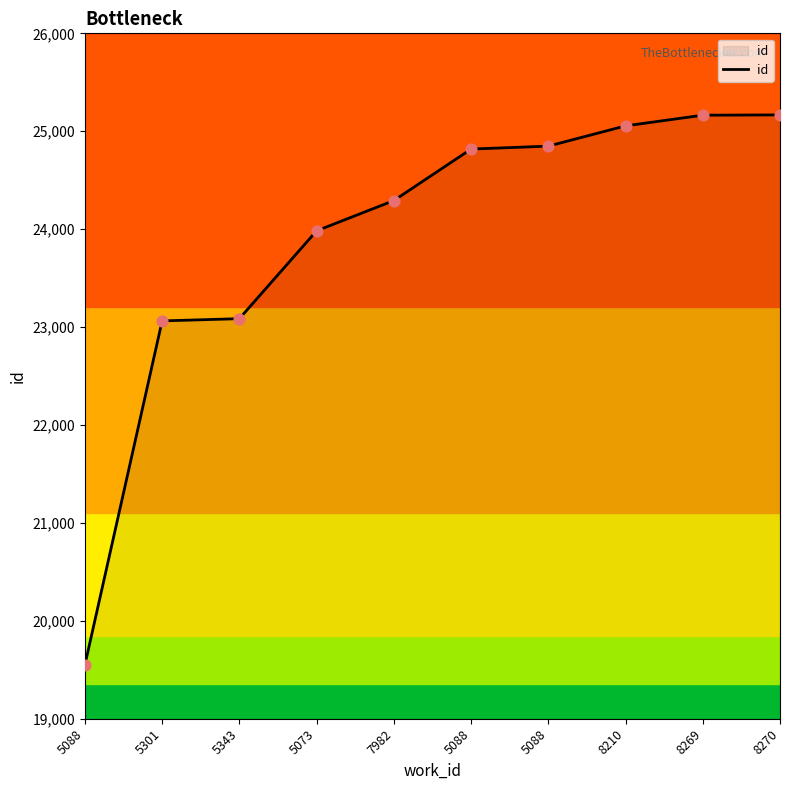

Which has a higher value, 5301 or 7982?

7982